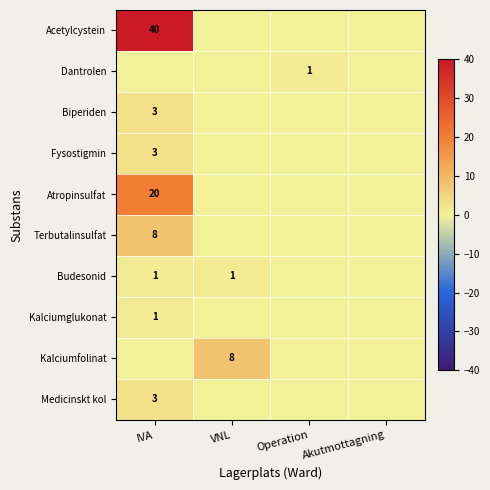

The Budesonid series shows 2 at VNL. True or false?

False